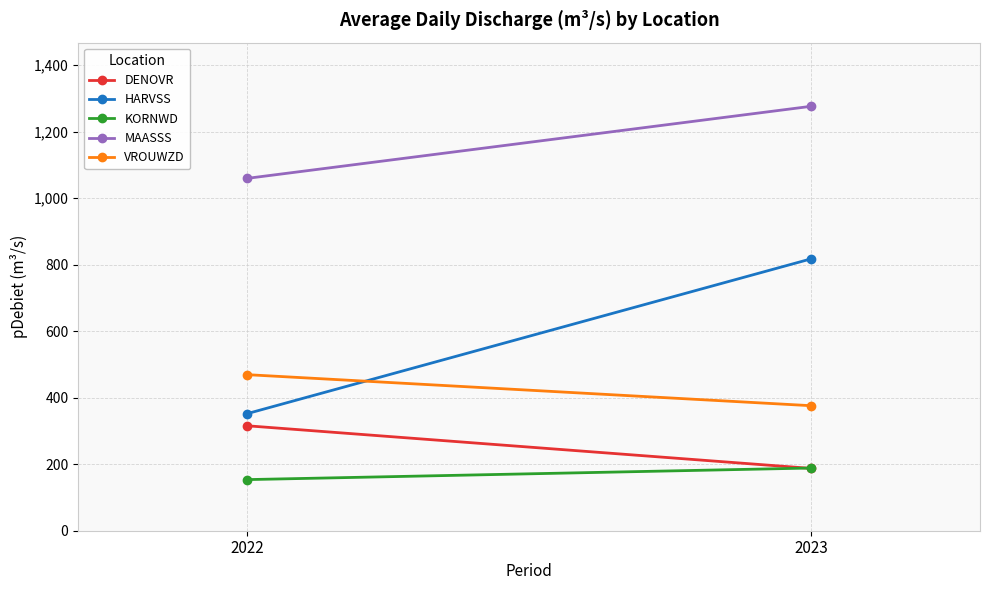

Is it true that DENOVR equals 153.0 at 2022?

False